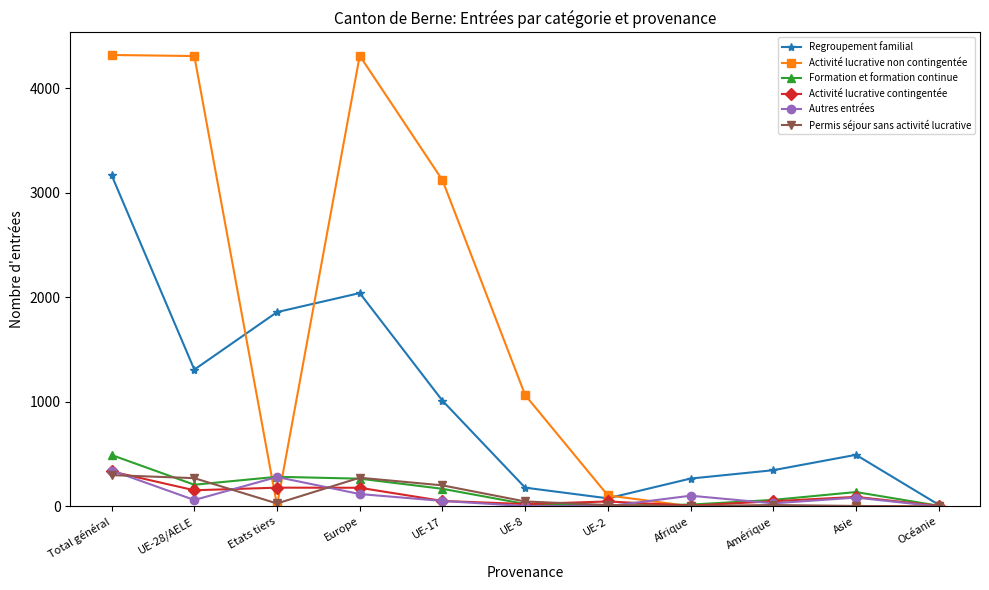

The Regroupement familial series shows 494 at Asie. True or false?

True